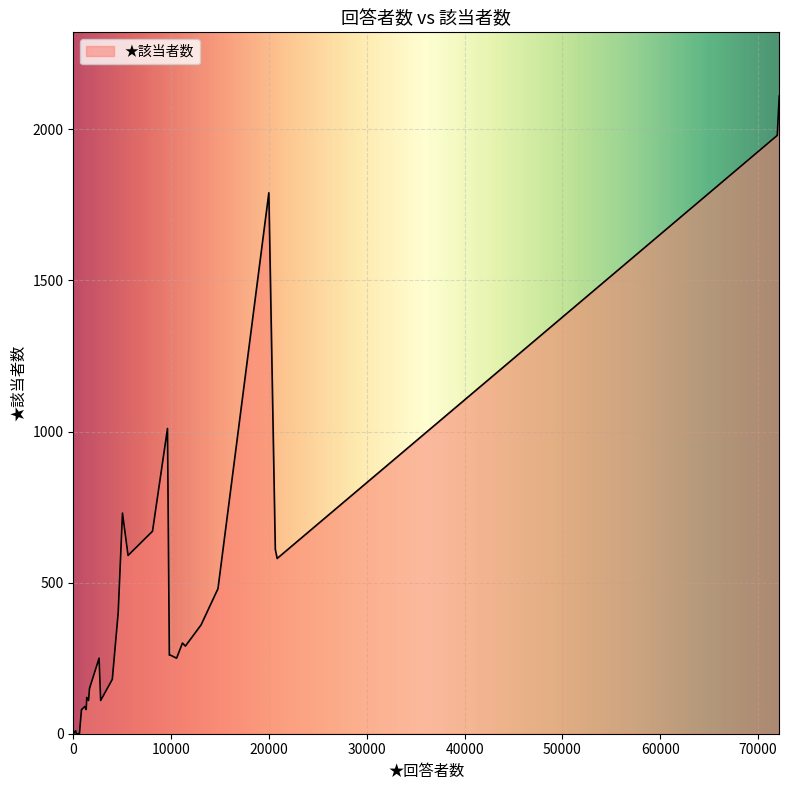

What is the change in value from 14790 to 9820?

-220